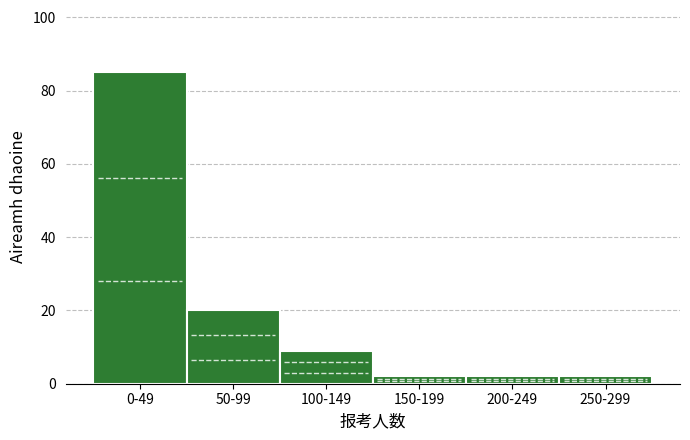

Reading left to right, transcribe all the data shown in this chart.

85	20	9	2	2	2